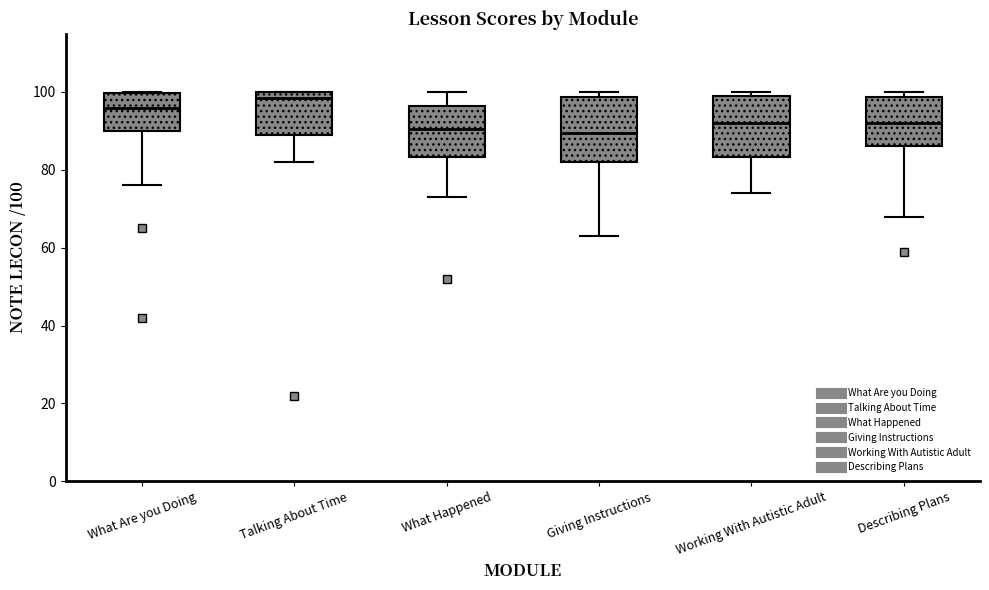

Reading left to right, read every box against the y-axis: the position of its median line, the range the box covers, and the ends of its whiskers. The values are not printed on the chart, so give them approximately, as read against the axis.

What Are you Doing: median 96, box 90 to 100, whiskers 76 to 100
Talking About Time: median 98, box 90 to 100, whiskers 82 to 100
What Happened: median 90, box 84 to 96, whiskers 74 to 100
Giving Instructions: median 90, box 82 to 98, whiskers 64 to 100
Working With Autistic Adult: median 92, box 84 to 100, whiskers 74 to 100 (just above the box's upper edge)
Describing Plans: median 92, box 86 to 98, whiskers 68 to 100